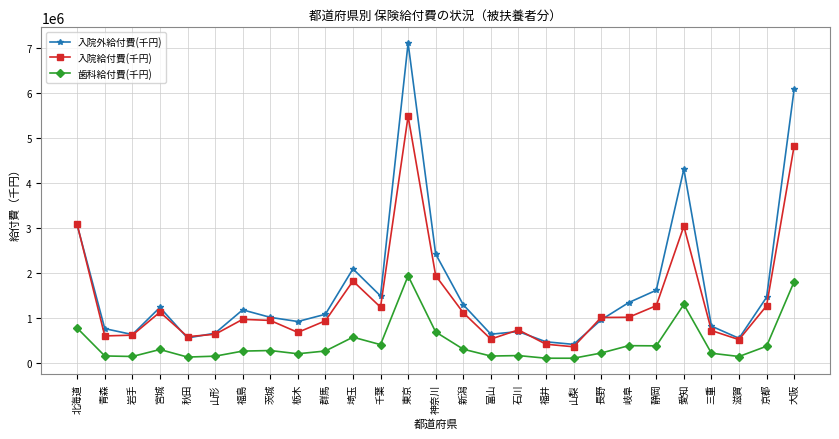

What is the value of the 歯科給付費(千円) point at the 16th from the left?

154319.0